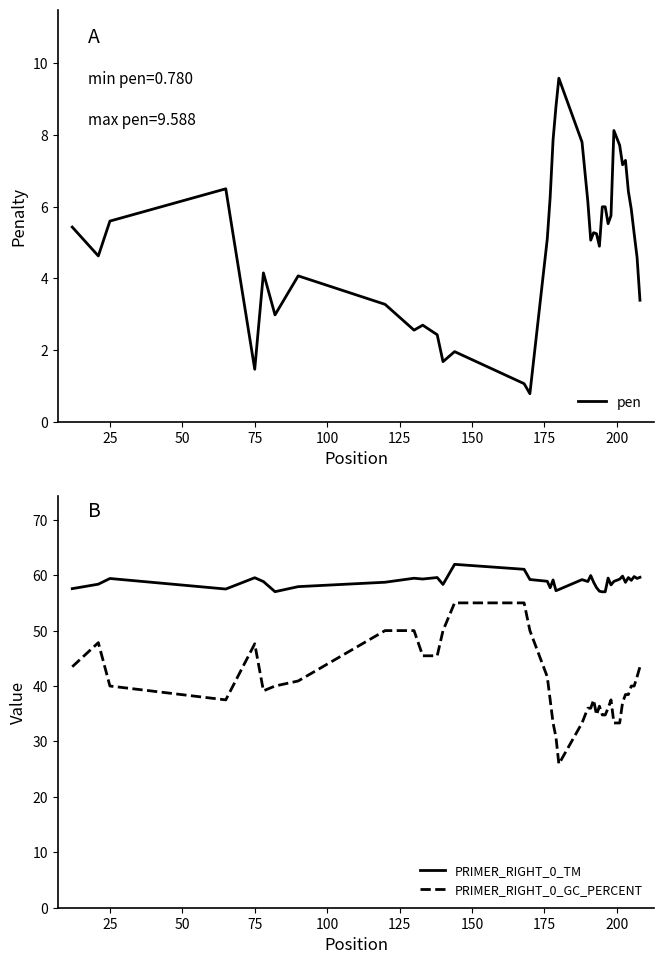

At how many categories does at least one series exceed 28?

40